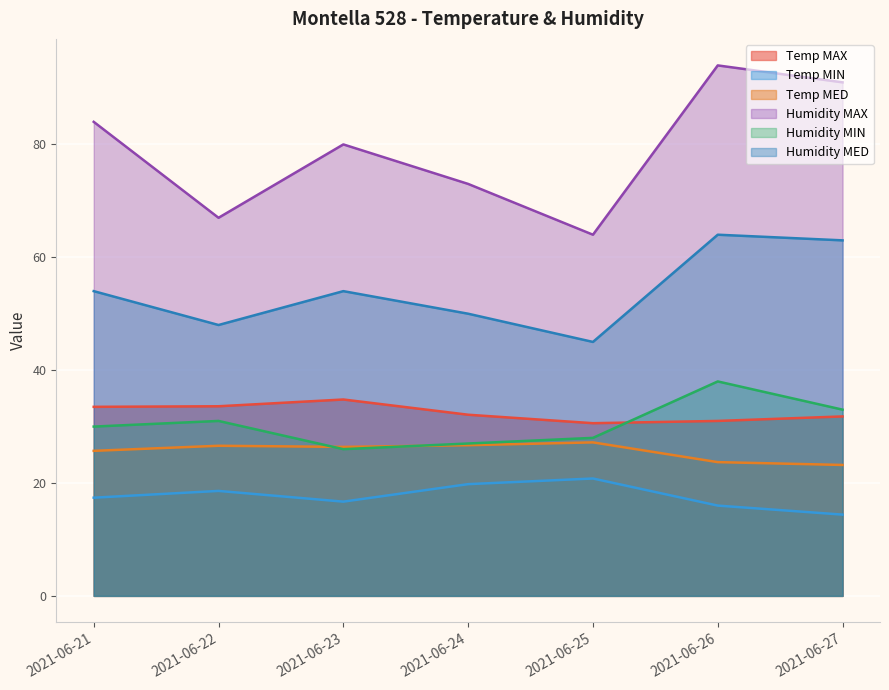

How many data points in Humidity MIN are above 30?

3